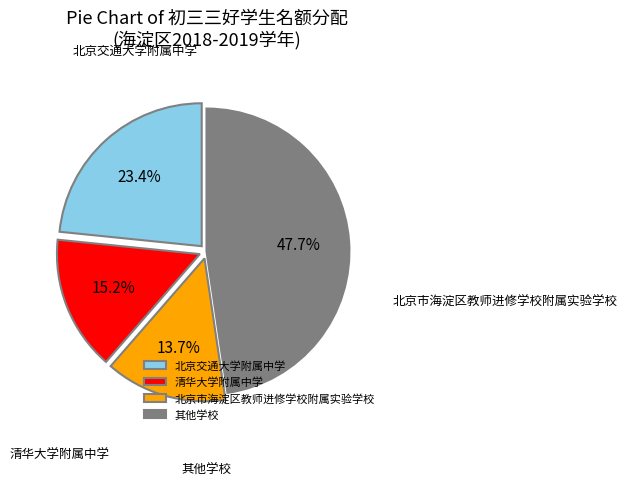

Does 北京市海淀区教师进修学校附属实验学校 account for over 50% of the chart?

No